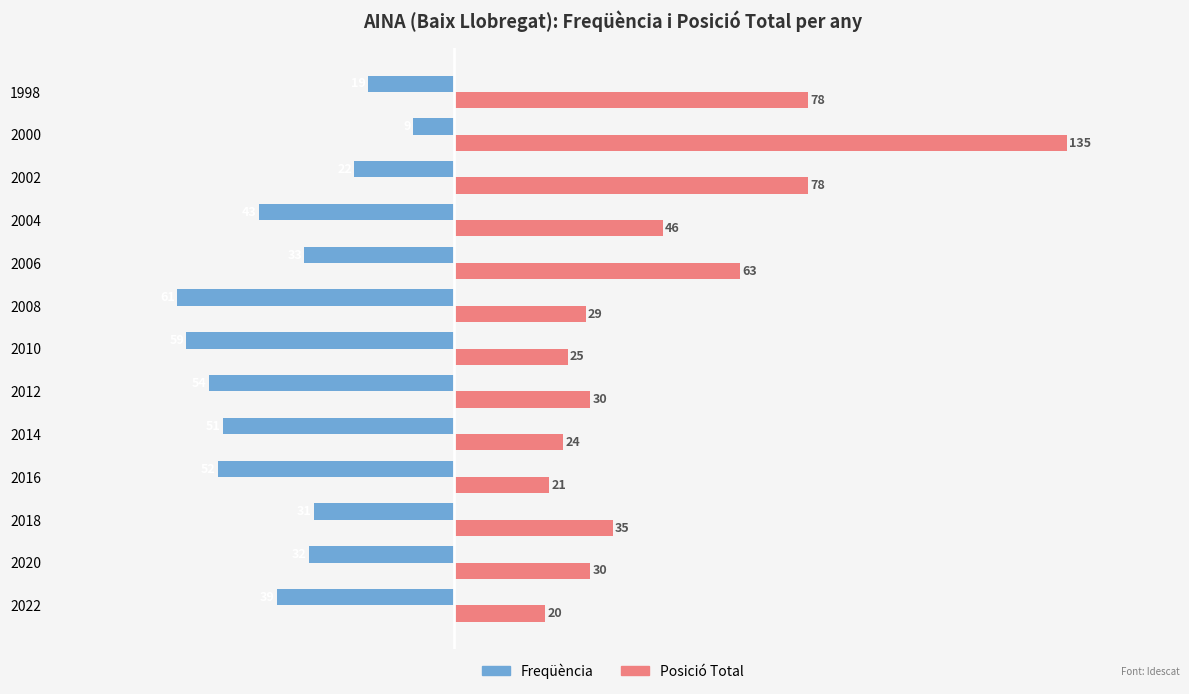

Which category has the lowest value in the Posició Total series?

2022